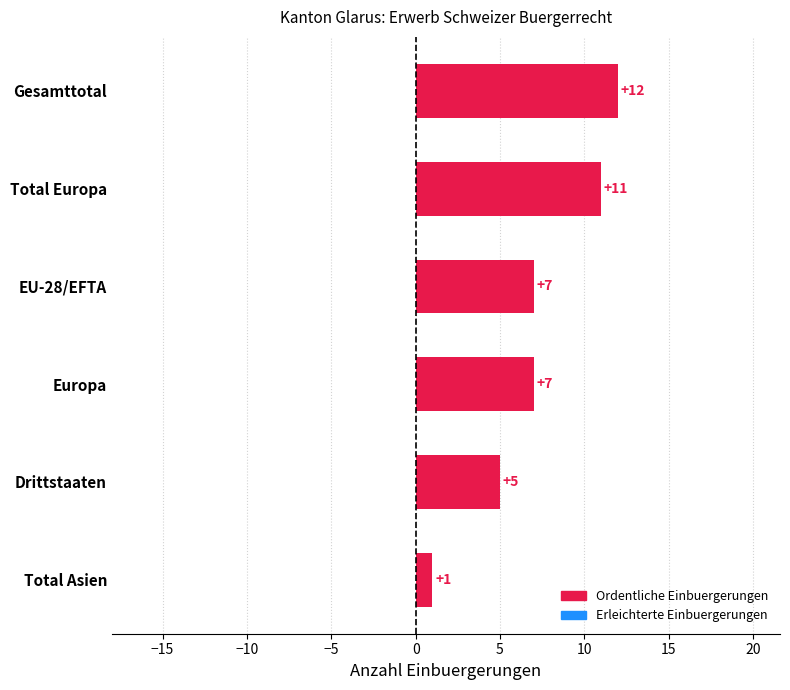

How many distinct data groups are displayed?

1